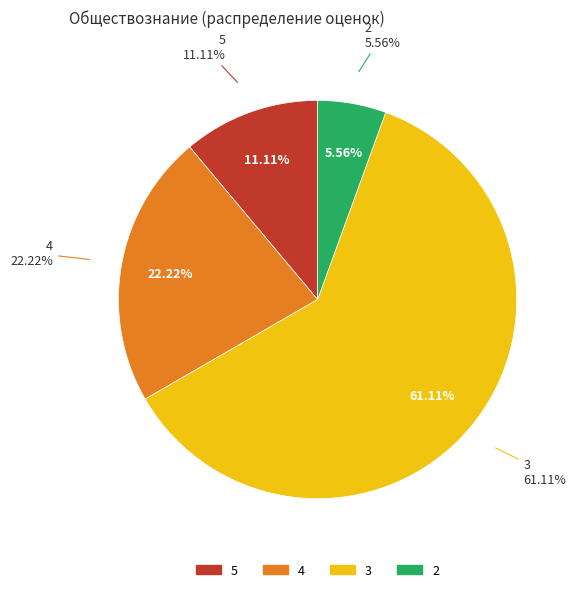

To the nearest percent, what is the difference between the 3 and 4 slice percentages?

39%